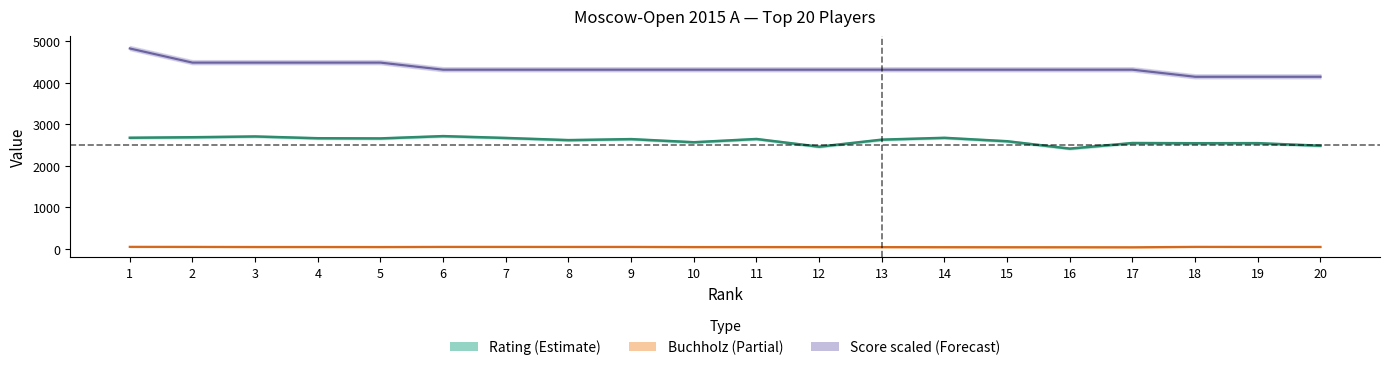

What is the difference between the Rating values at 13 and 8?

11.0